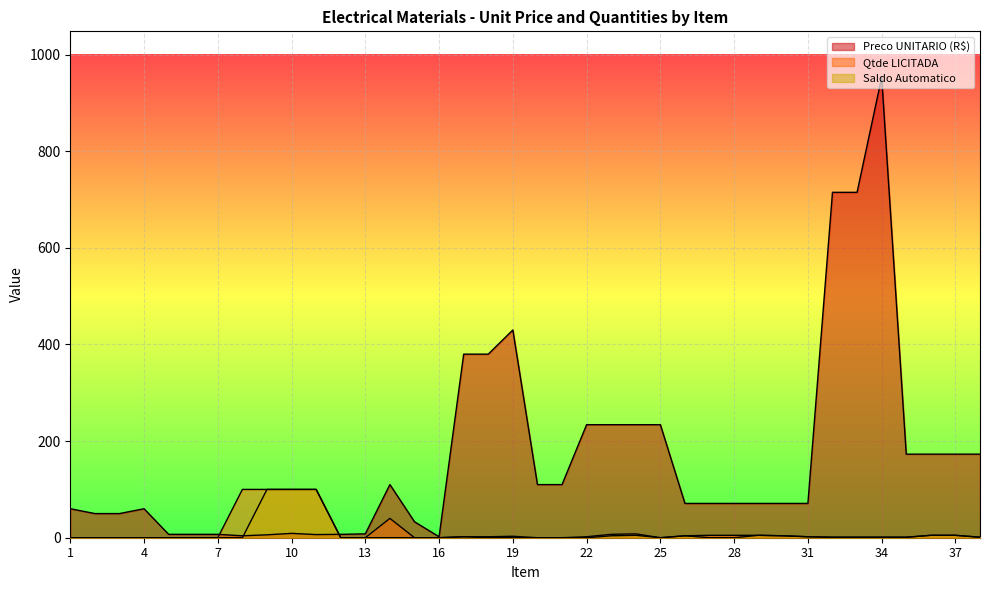

Where does the Preco UNITARIO (R$) series first go above 71?

14